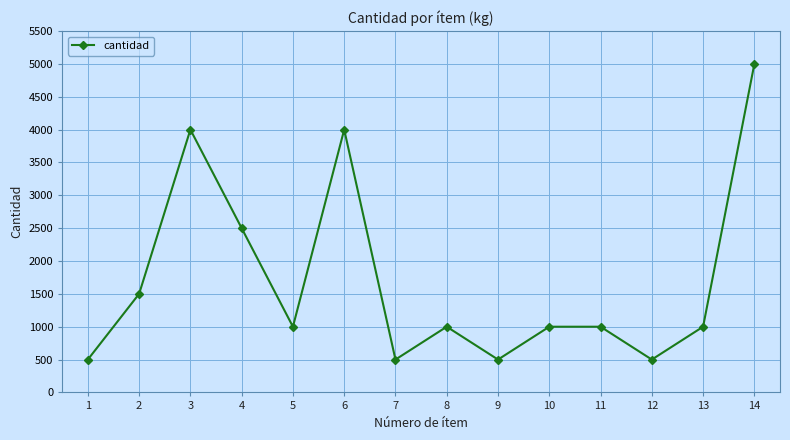

What is the difference between the maximum and minimum values?

4500